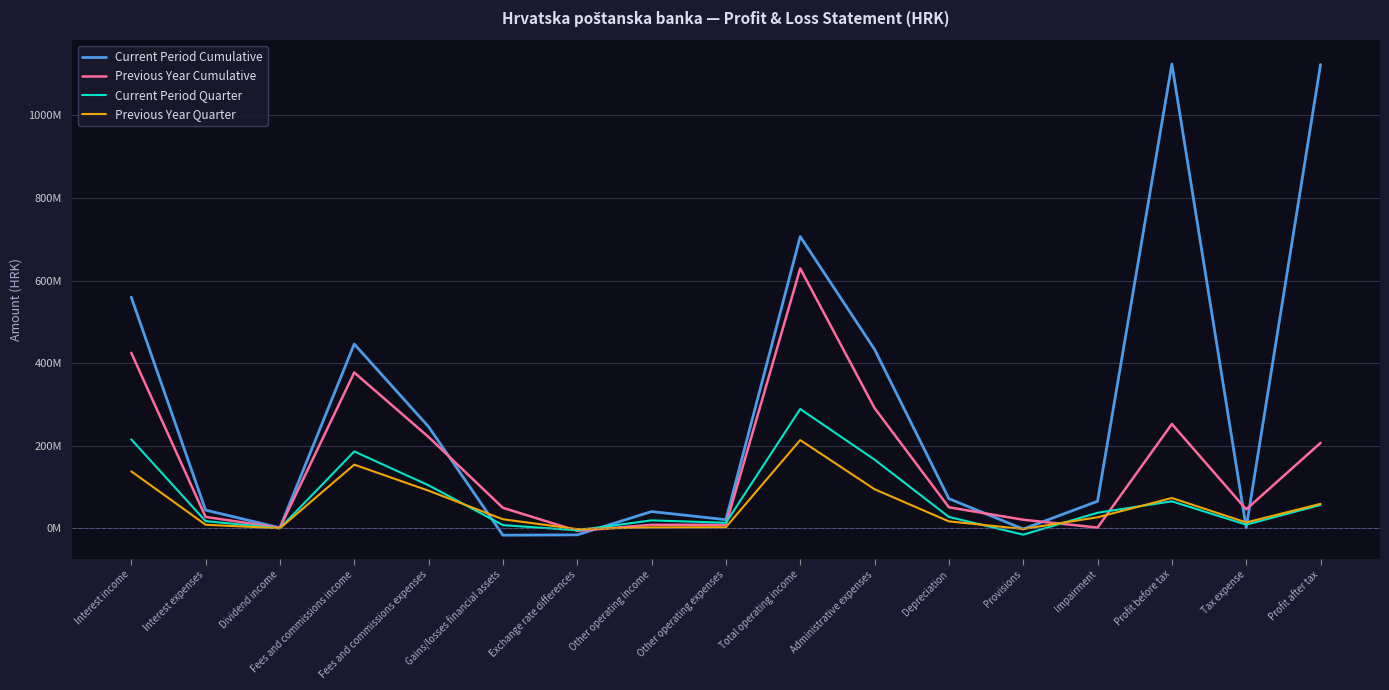

At which label does Previous Year Cumulative first exceed 49558986?

Interest income